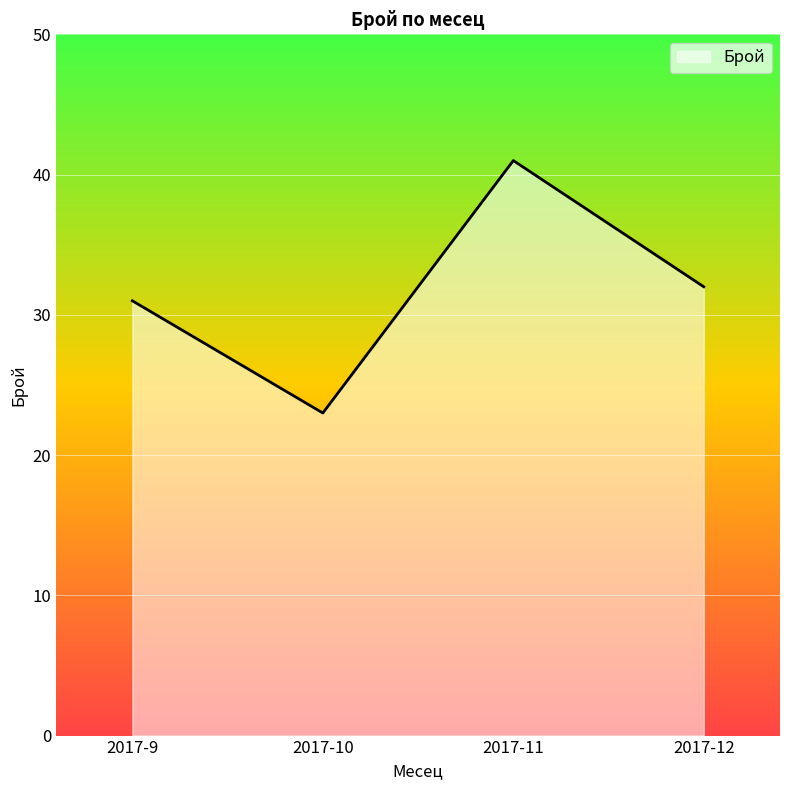

What is the change in value from 2017-10 to 2017-12?

+9